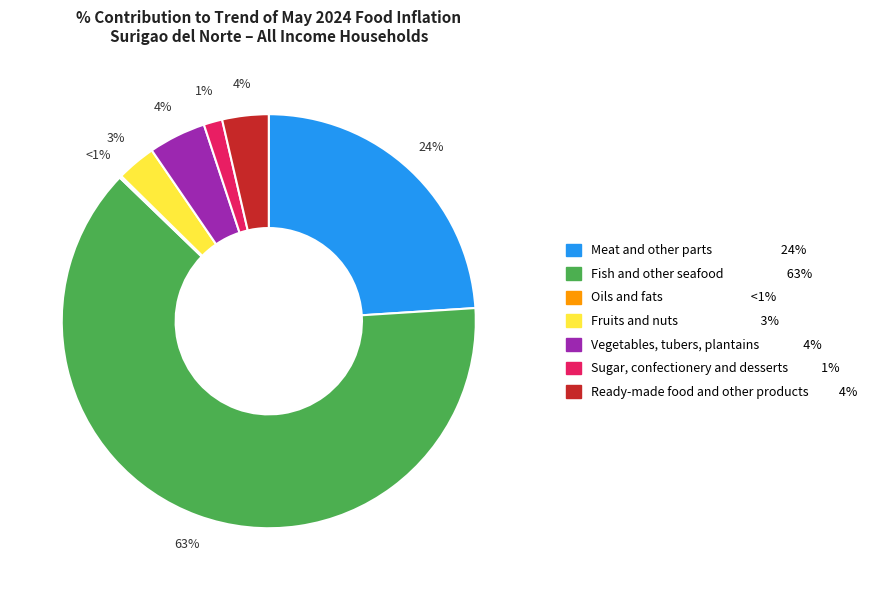

What is the change in value from Meat and other parts of slaughtered land animals to Sugar, confectionery and desserts?

-22.5